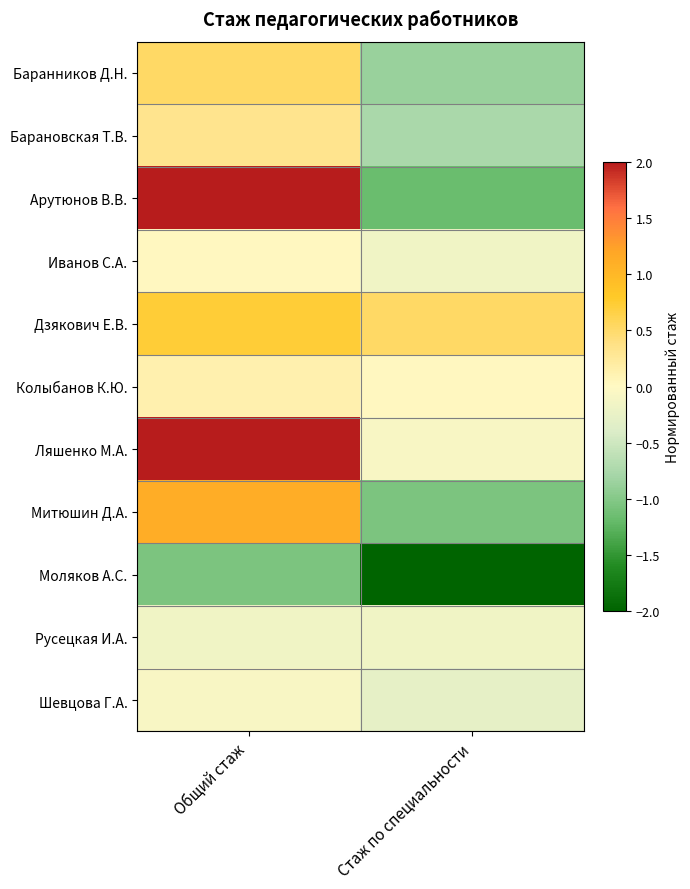

Rank the series by their maximum value, from lowest to highest.

Моляков А.С., Русецкая И.А., Шевцова Г.А., Иванов С.А., Колыбанов К.Ю., Барановская Т.В., Баранников Д.Н., Дзякович Е.В., Митюшин Д.А., Ляшенко М.А., Арутюнов В.В.